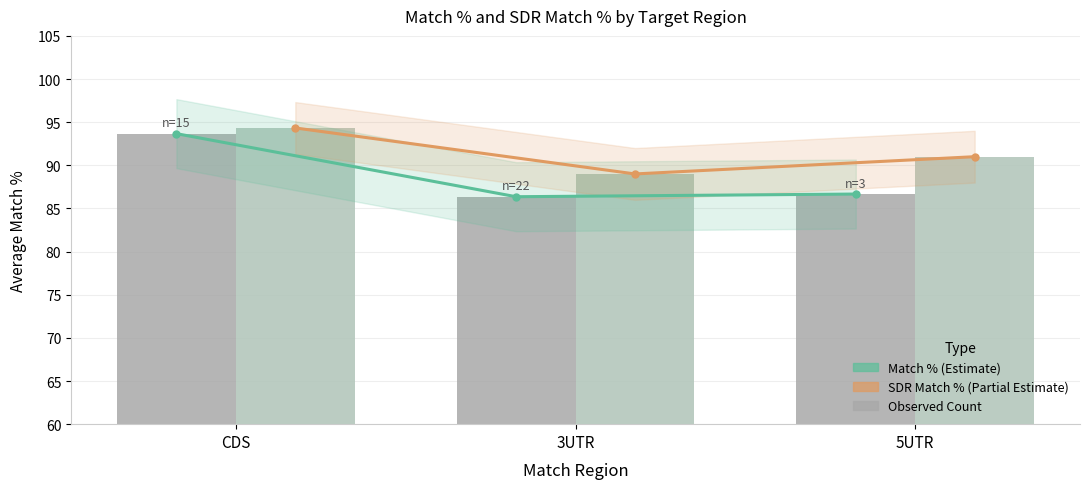

What is the difference between the maximum and minimum values in the Match % series?

7.3